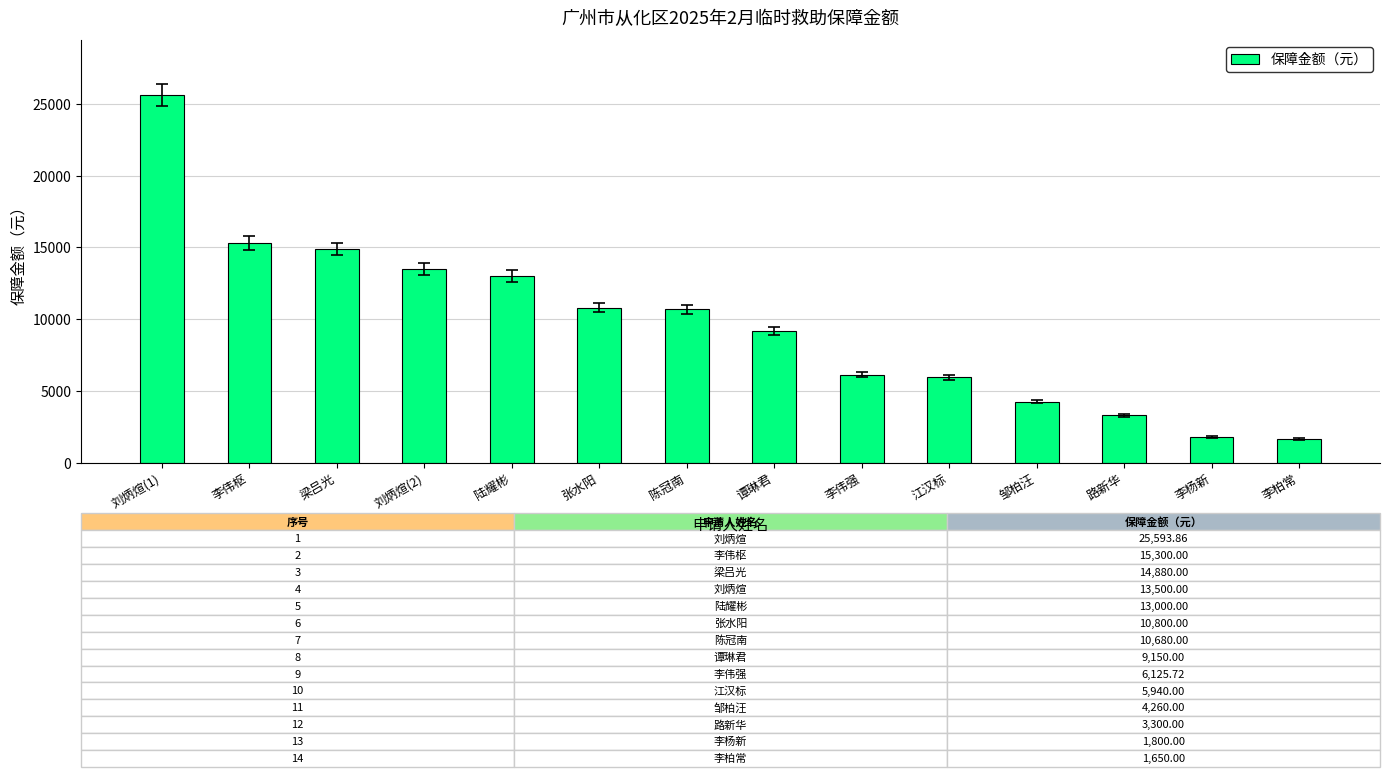

What position from the left is 梁吕光?

3